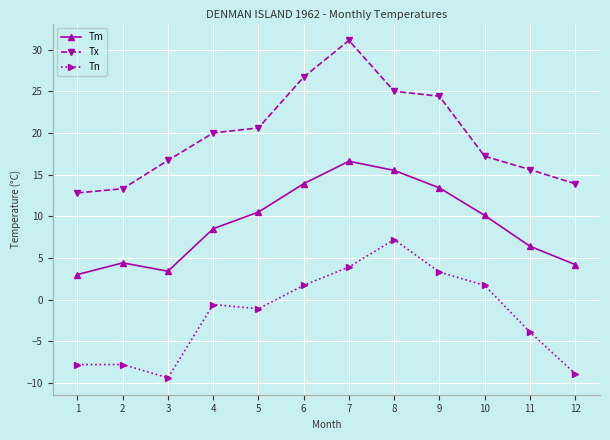

At which category does the chart reach its minimum across all series?

3